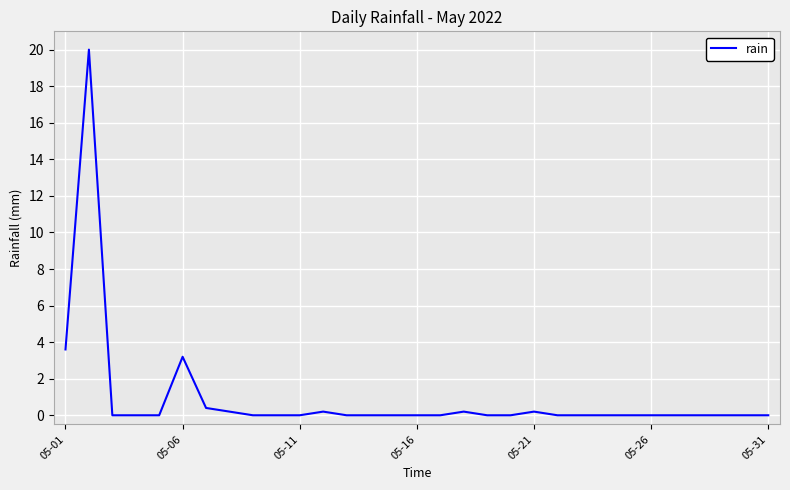

What is the maximum value shown in the chart?

20.0